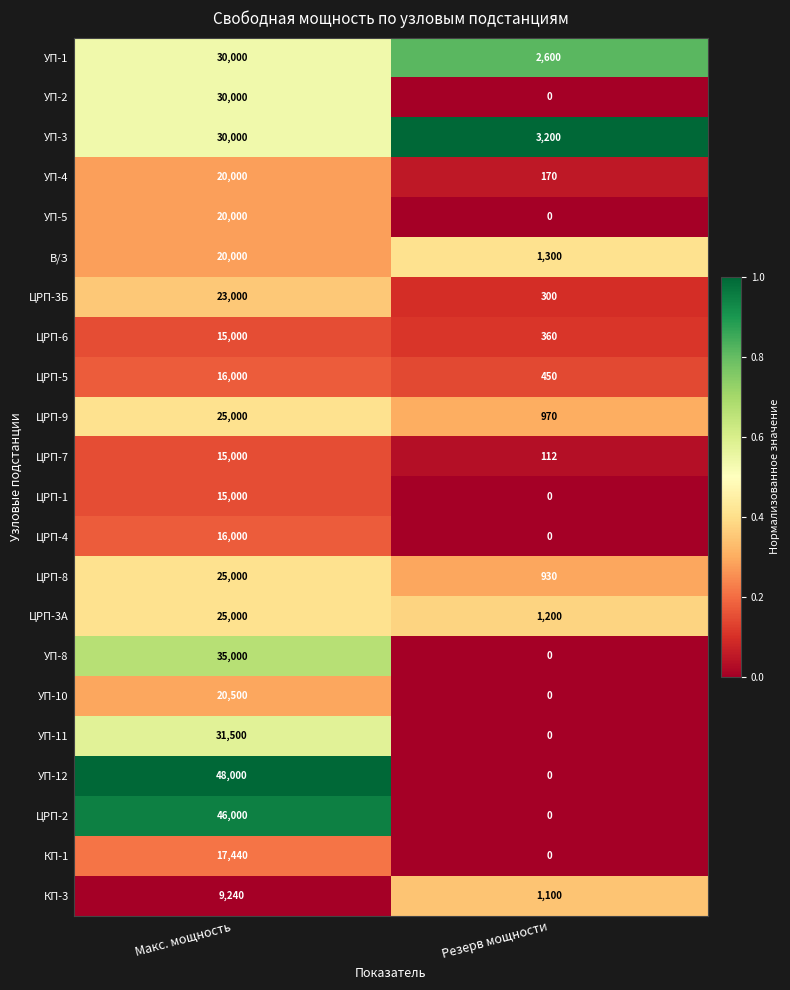

Which label corresponds to the largest value in the chart?

Макс. мощность